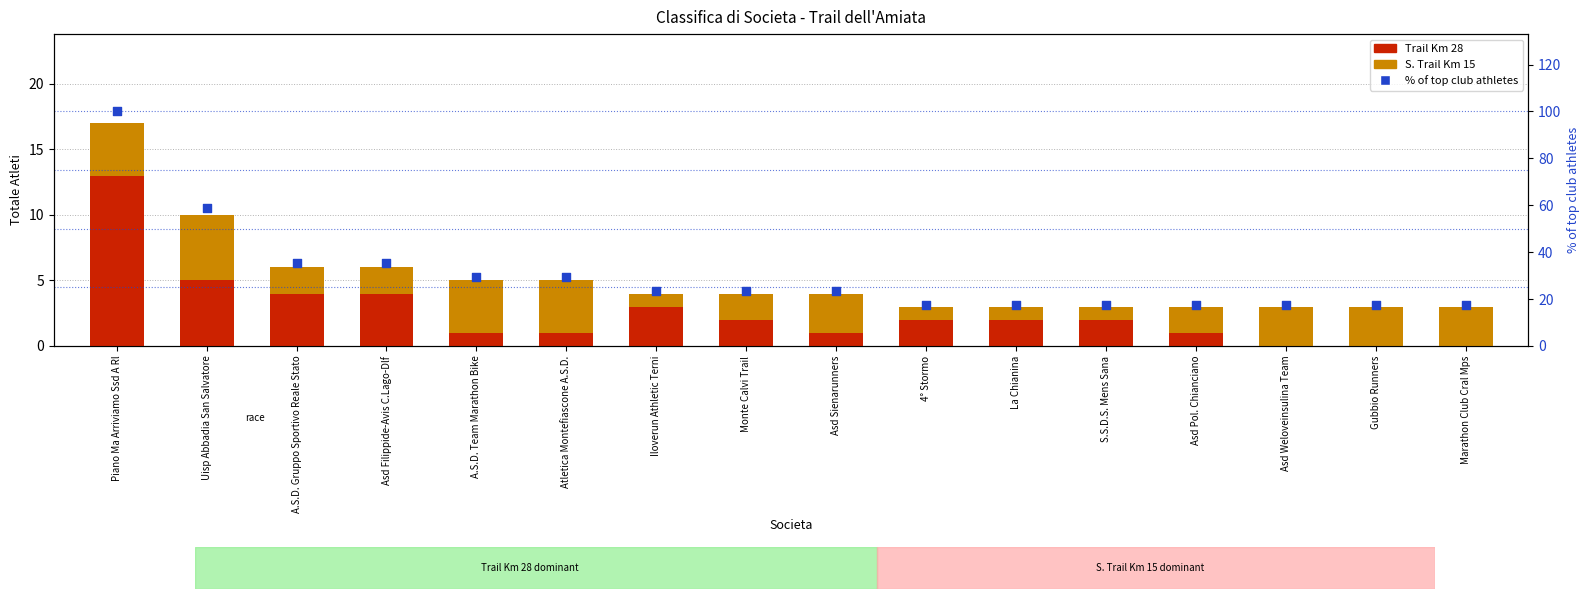

Which series reaches the maximum Y coordinate?

% of top club athletes